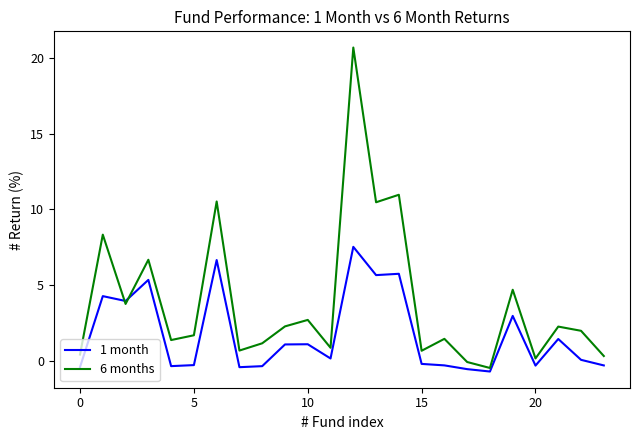

What is the lowest value of the 1 month series?

-0.7